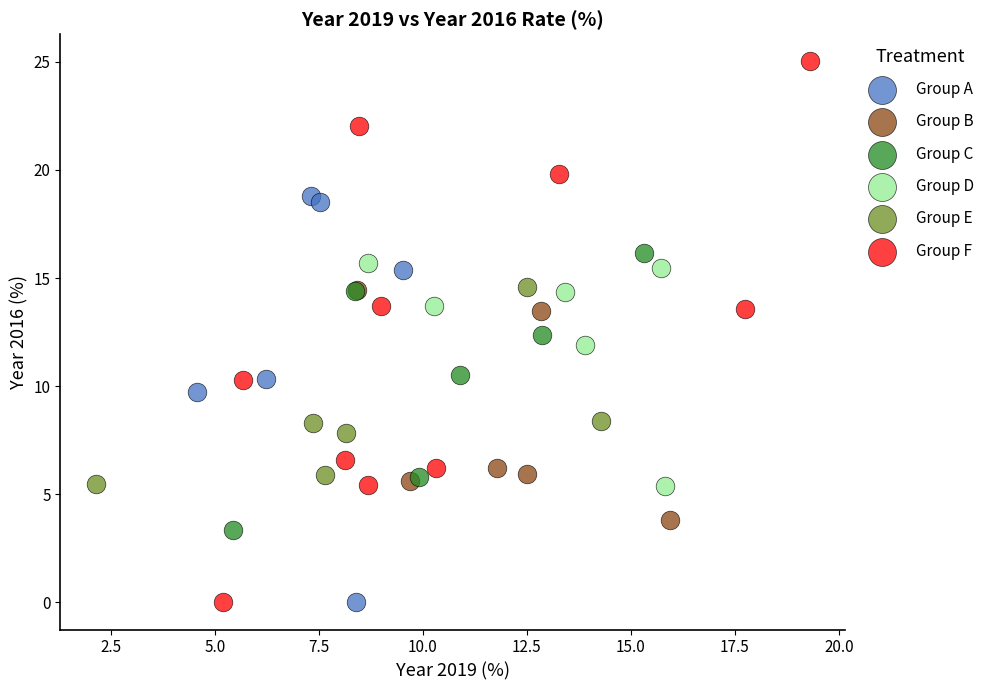

Which series reaches the maximum Y coordinate?

Group F